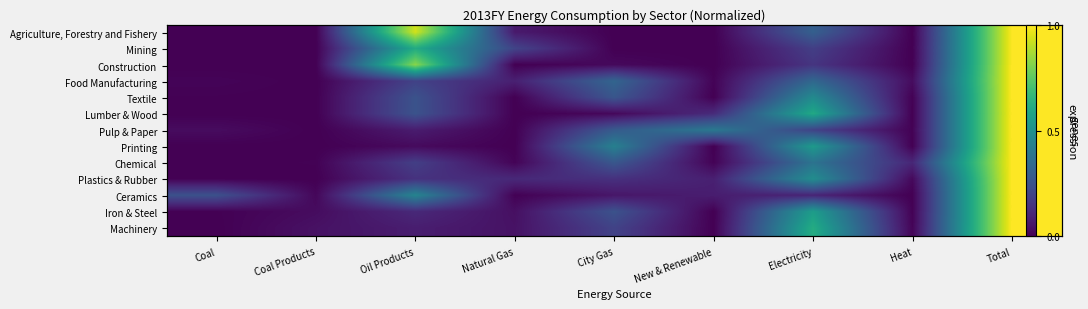

Rank the series by their maximum value, from lowest to highest.

Lumber & Wood, Mining, Textile, Printing, Chemical, Agriculture, Forestry and Fishery, Construction, Plastics & Rubber, Food Manufacturing, Pulp & Paper, Ceramics, Machinery, Iron & Steel